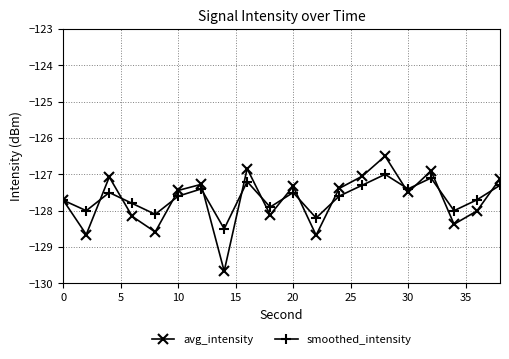

Is this an area chart (filled region under the line)?

No